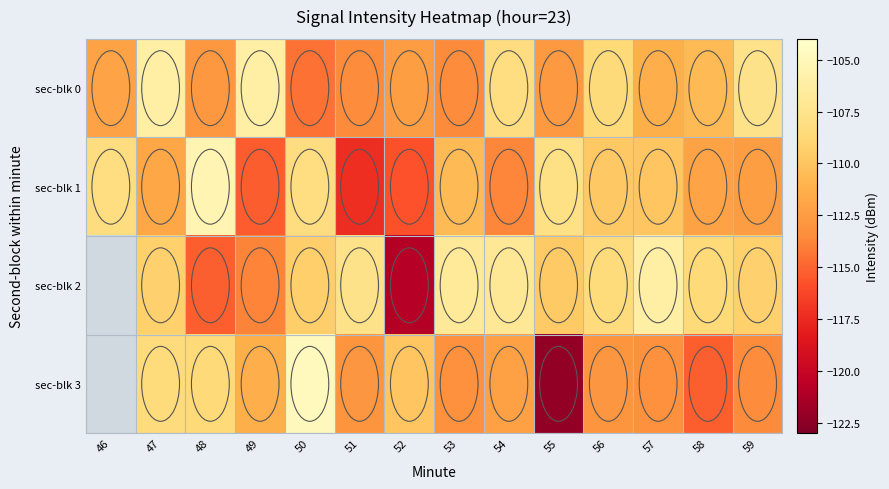

What value does the sec-blk 1 series have at 58?

-112.0